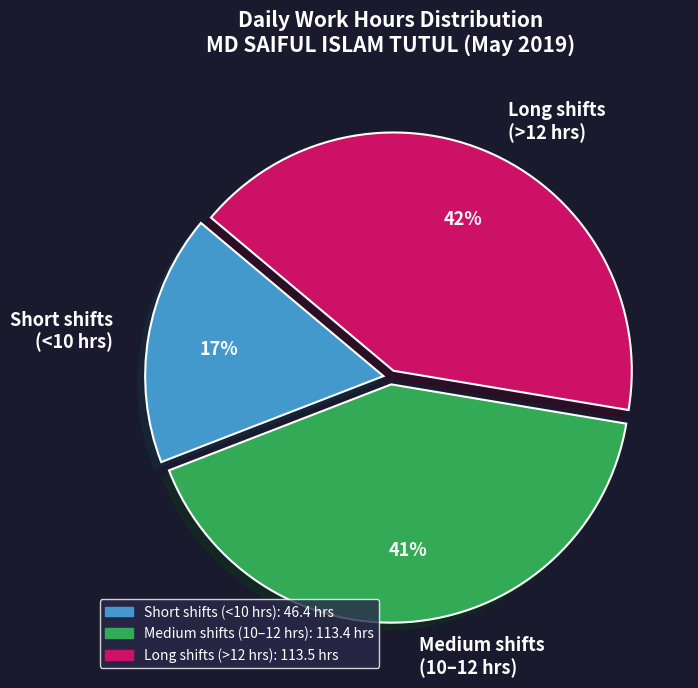

The Short shifts (<10 hrs) slice represents 17% of the pie. True or false?

True